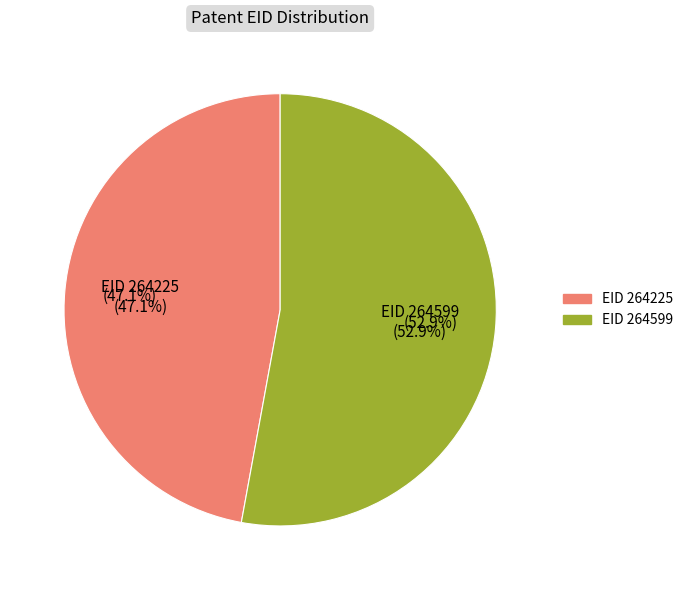

What is the largest slice in the pie chart?

264599